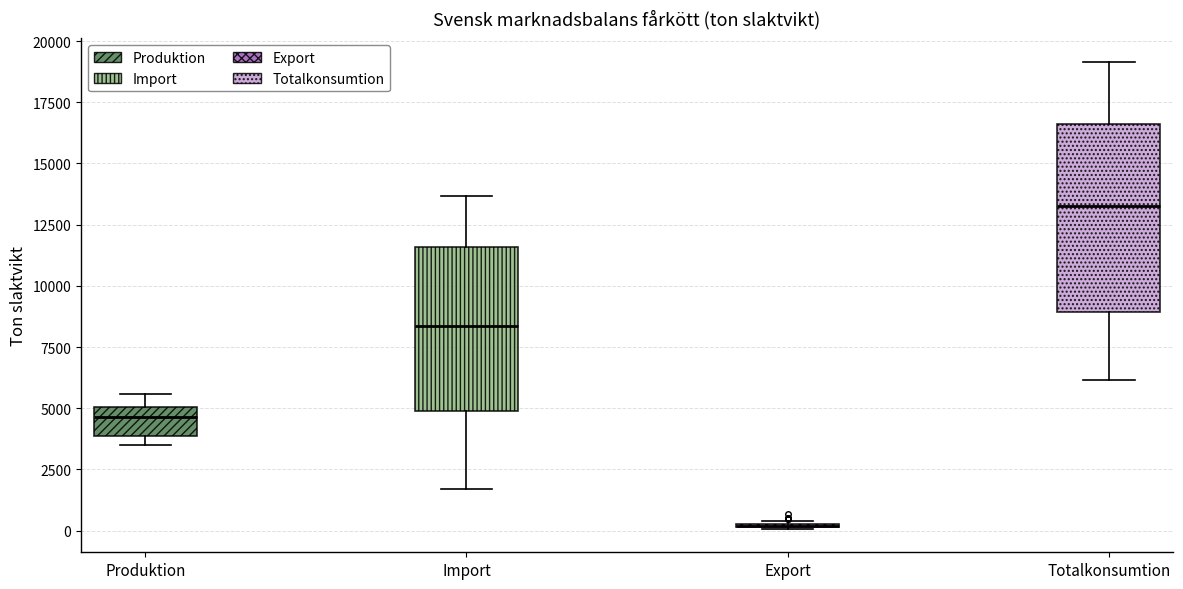

Reading left to right, read every box against the y-axis: the position of its median line, the range the box covers, and the ends of its whiskers. The values are not printed on the chart, so give them approximately, as read against the axis.

Produktion: median 4500, box 4000 to 5000, whiskers 3500 to 5500
Import: median 8500, box 5000 to 11500, whiskers 1500 to 13500
Export: box collapsed to a line at 0, whiskers 0 to 500
Totalkonsumtion: median 13500, box 9000 to 16500, whiskers 6000 to 19000